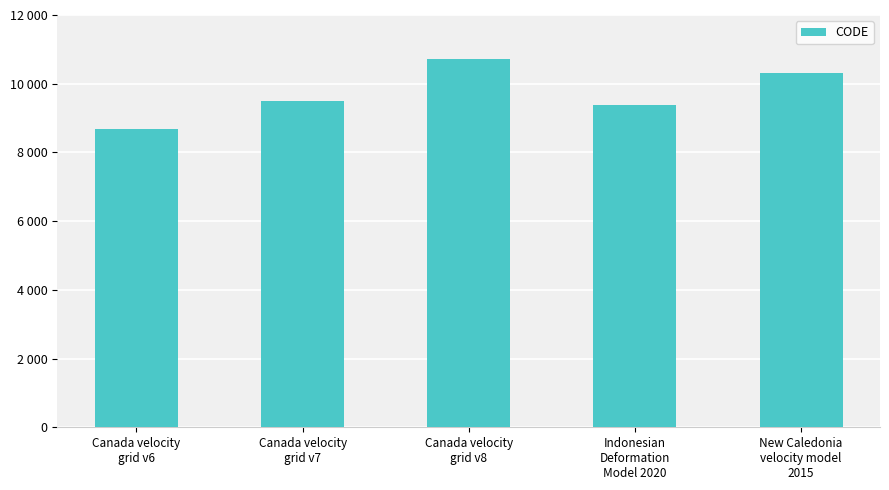

At which label is the value closest to 9691?

Canada velocity
grid v7